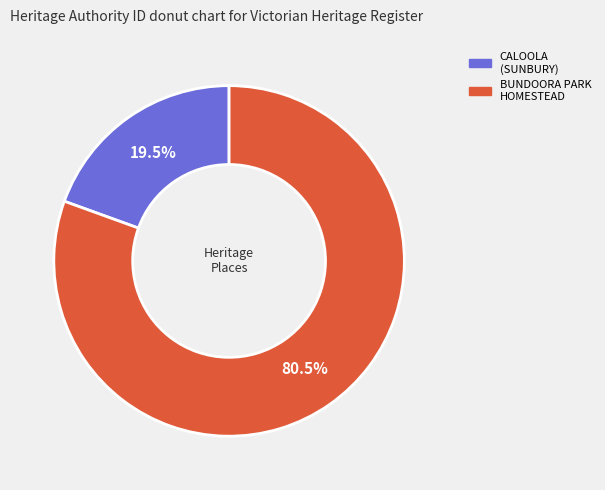

Does any single category account for the majority?

Yes